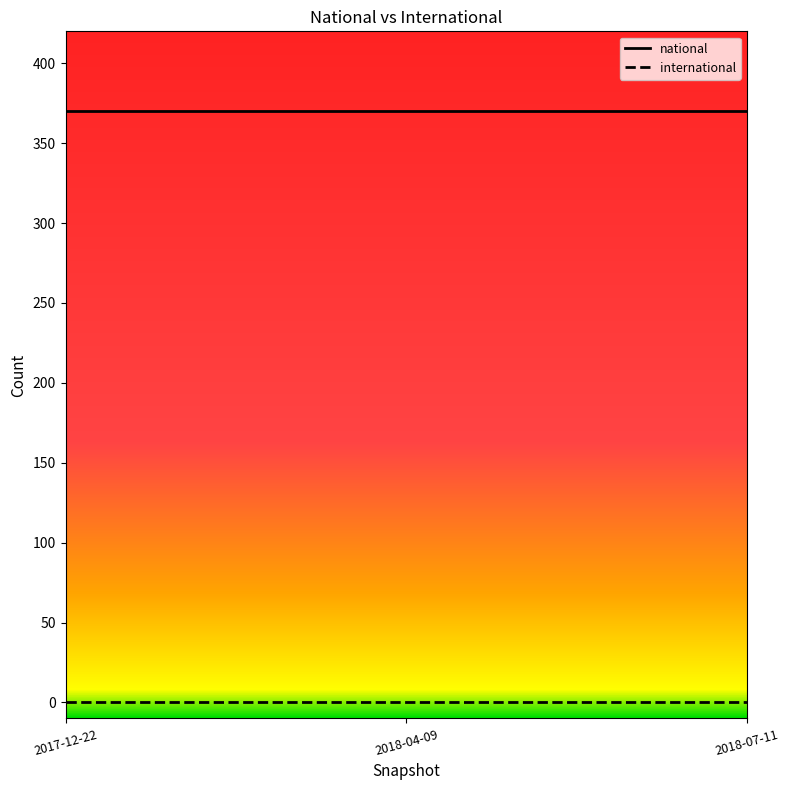

Is the value of national at 2018-07-11 greater than the value of international at 2018-07-11?

Yes